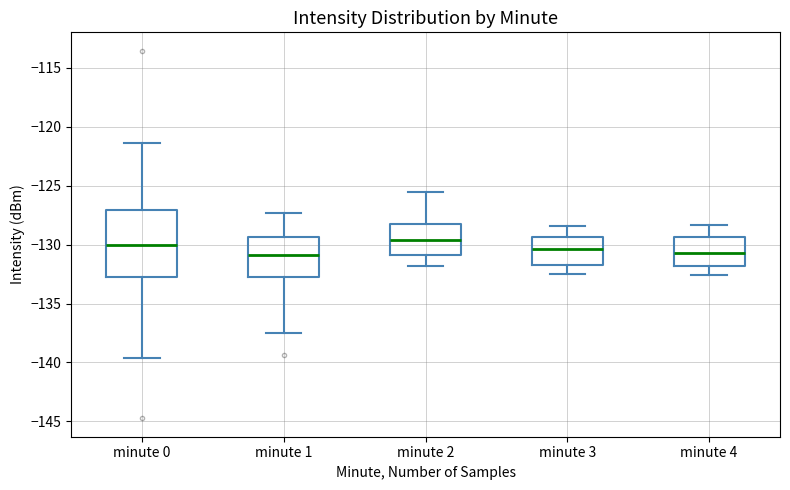

Comparing the boxes themselves (not the whiskers), which one is the tallest?

minute 0